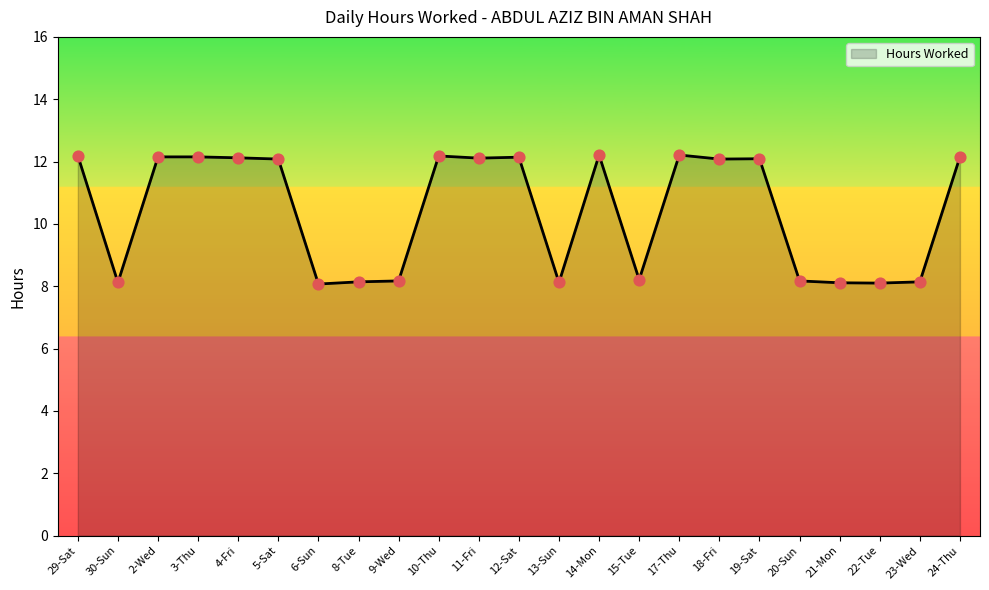

Approximately how many times larger is the value at 5-Sat compared to 2-Wed?

1.0